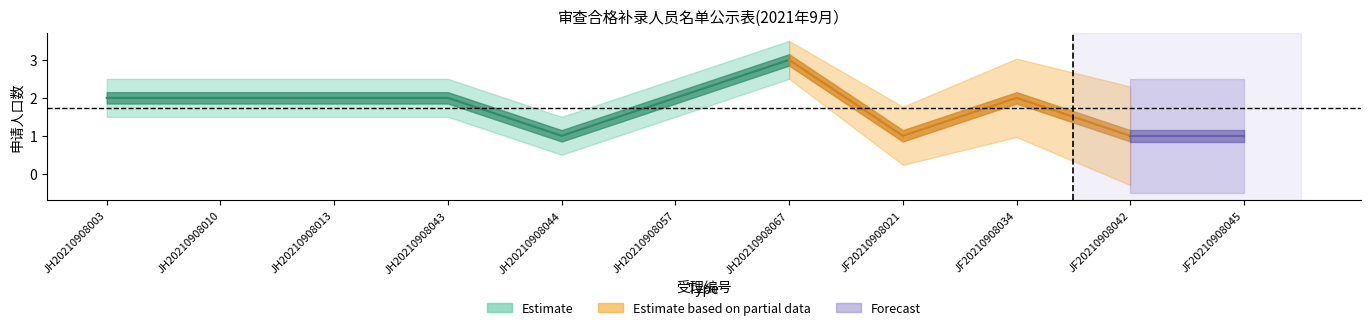

Which series changed the most between JH20210908057 and JF20210908045?

申请人口数